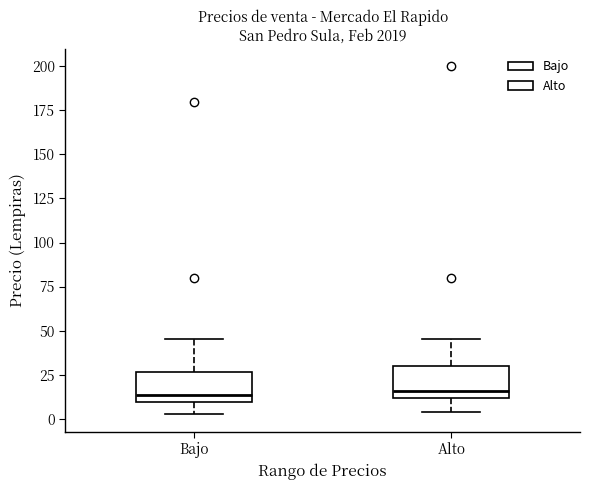

Reading left to right, transcribe this box plot: for each box, give where its median line is, the range the box spans, and where its two whiskers end, as read against the y-axis. The values are not printed on the chart, so give them approximately, as read against the axis.

Bajo: median 15, box 10 to 25, whiskers 5 to 45
Alto: median 15, box 10 to 30, whiskers 5 to 45